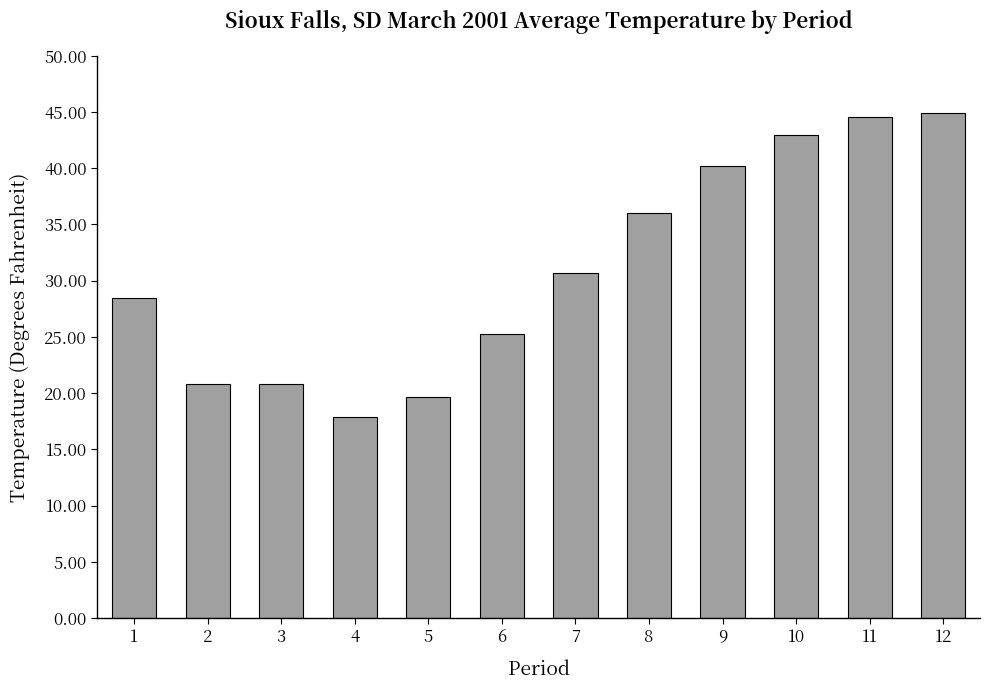

Are the bars grouped side by side (vs. stacked)?

No